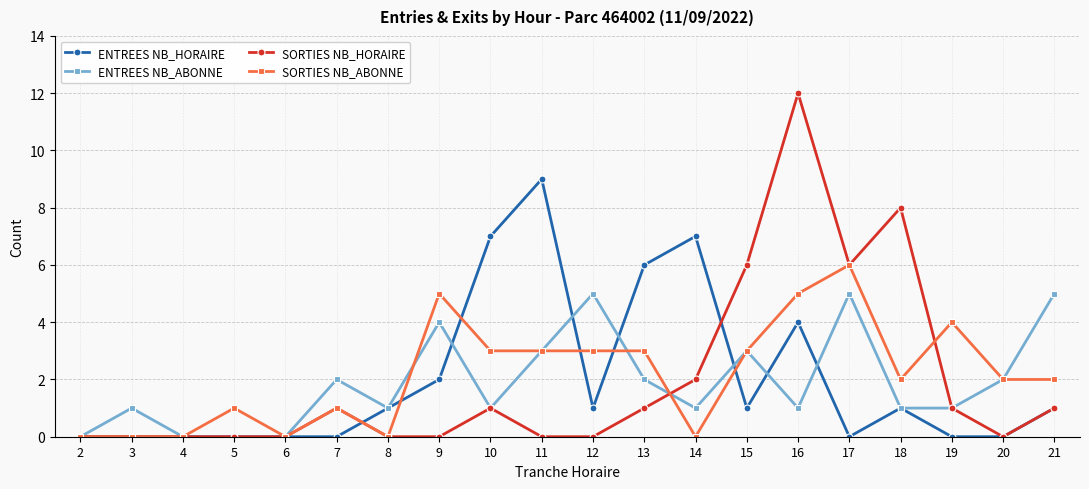

What value does the ENTREES NB_ABONNE series have at 16?

1